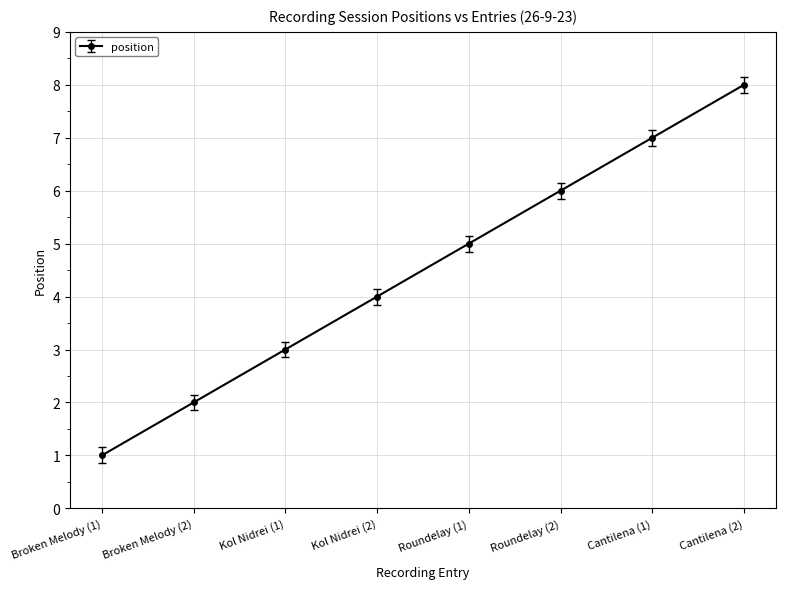

What is the change in value from Broken Melody (1) to Kol Nidrei (2)?

+3